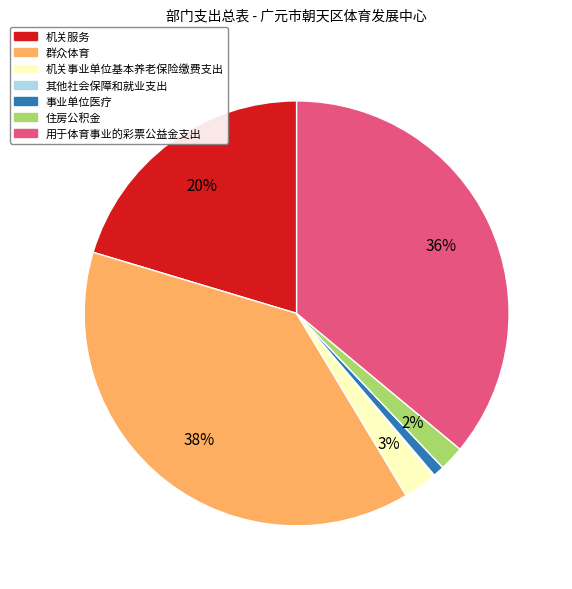

Combined, do 用于体育事业的彩票公益金支出 and 群众体育 account for over 50%?

Yes